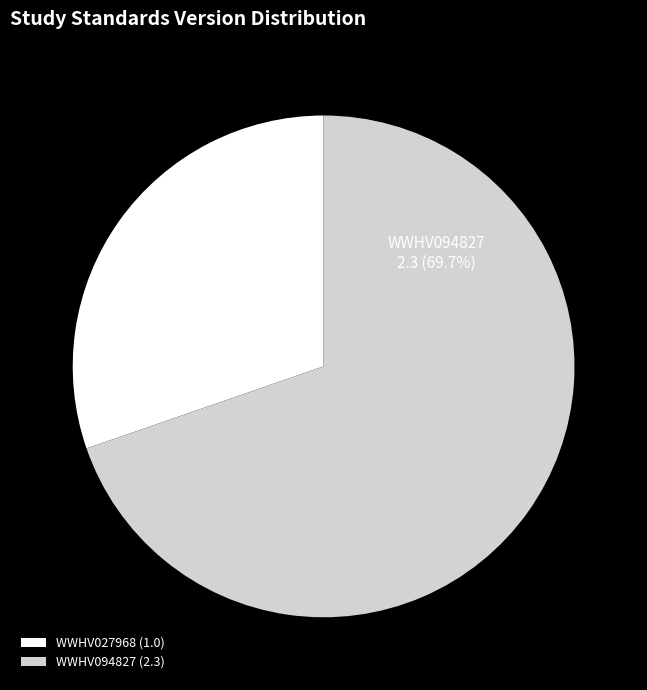

Approximately how many times larger is the value at WWHV027968 compared to WWHV094827?

0.4